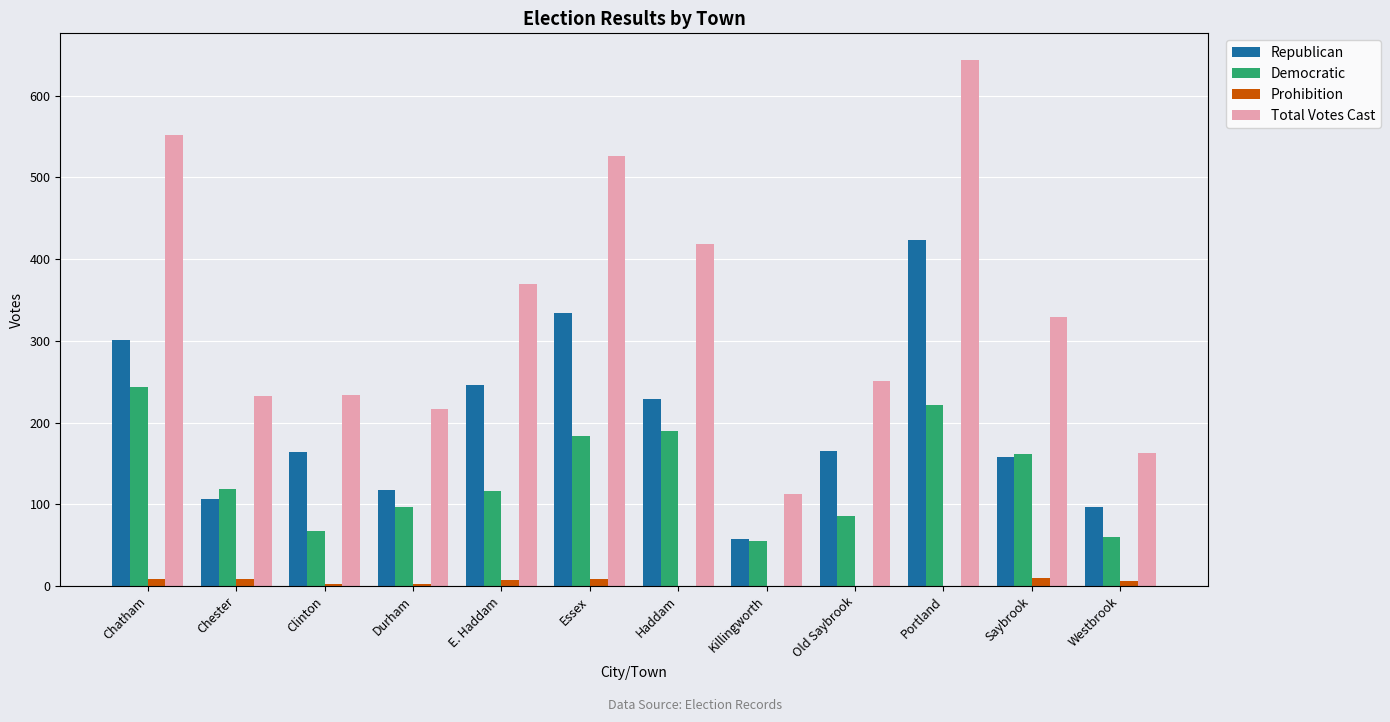

Which series changed the most between Clinton and Killingworth?

Total Votes Cast